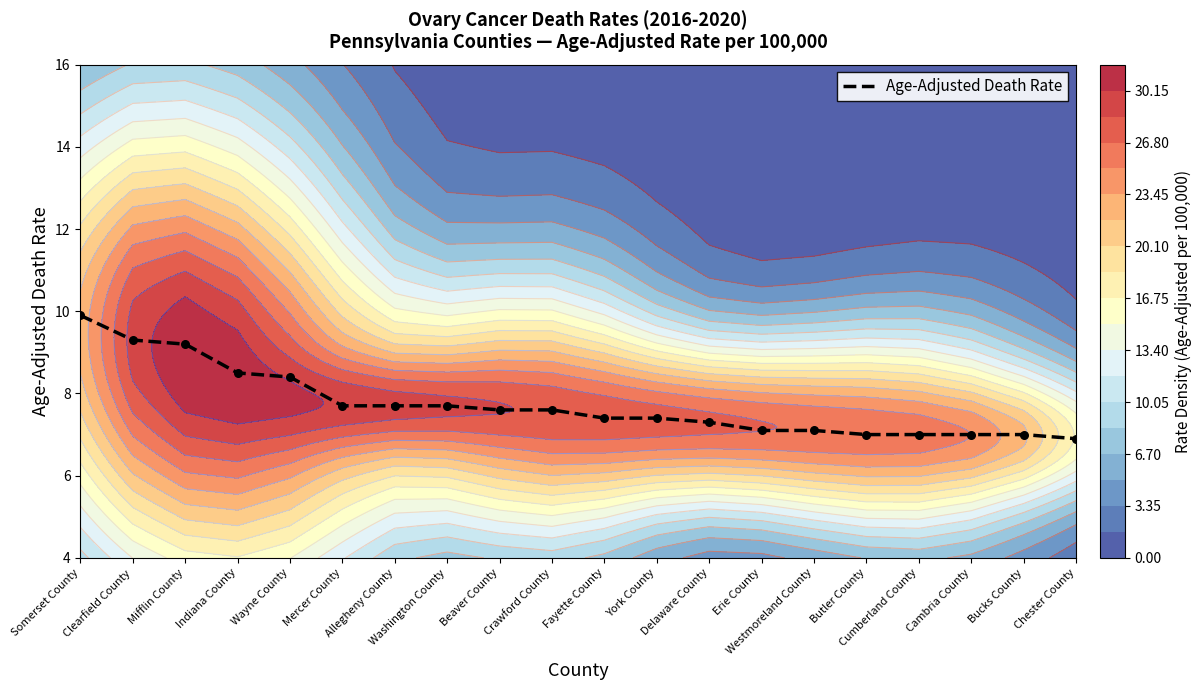

Where does the data first go above 7?

Somerset County